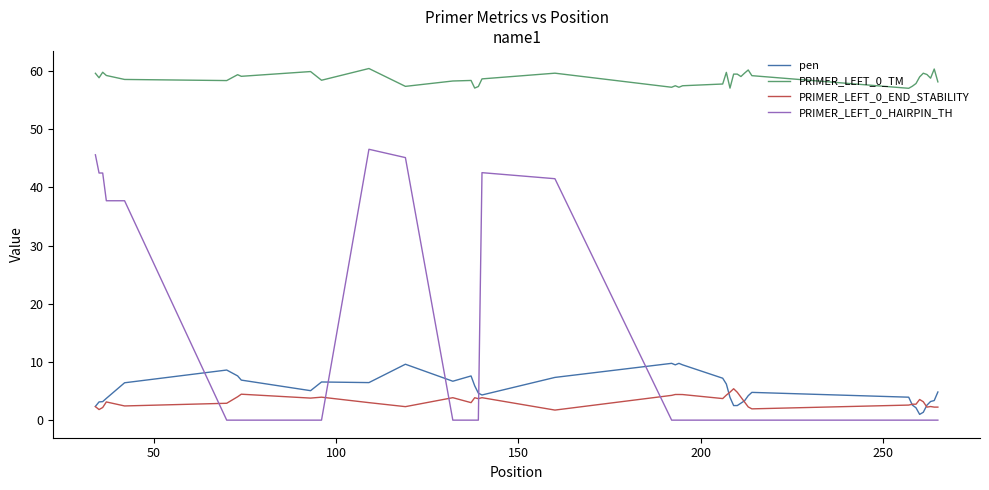

What is the highest value of the PRIMER_LEFT_0_TM series?

60.5